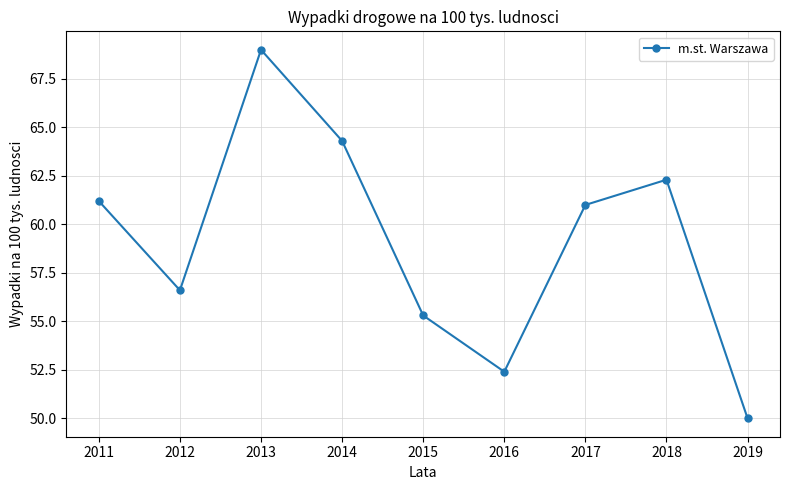

What is the difference between the values at 2011 and 2018?

1.1